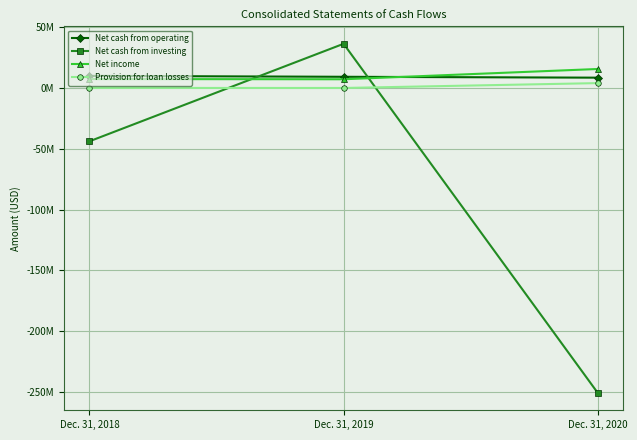

What is the minimum value for Net cash from investing?

-250751000